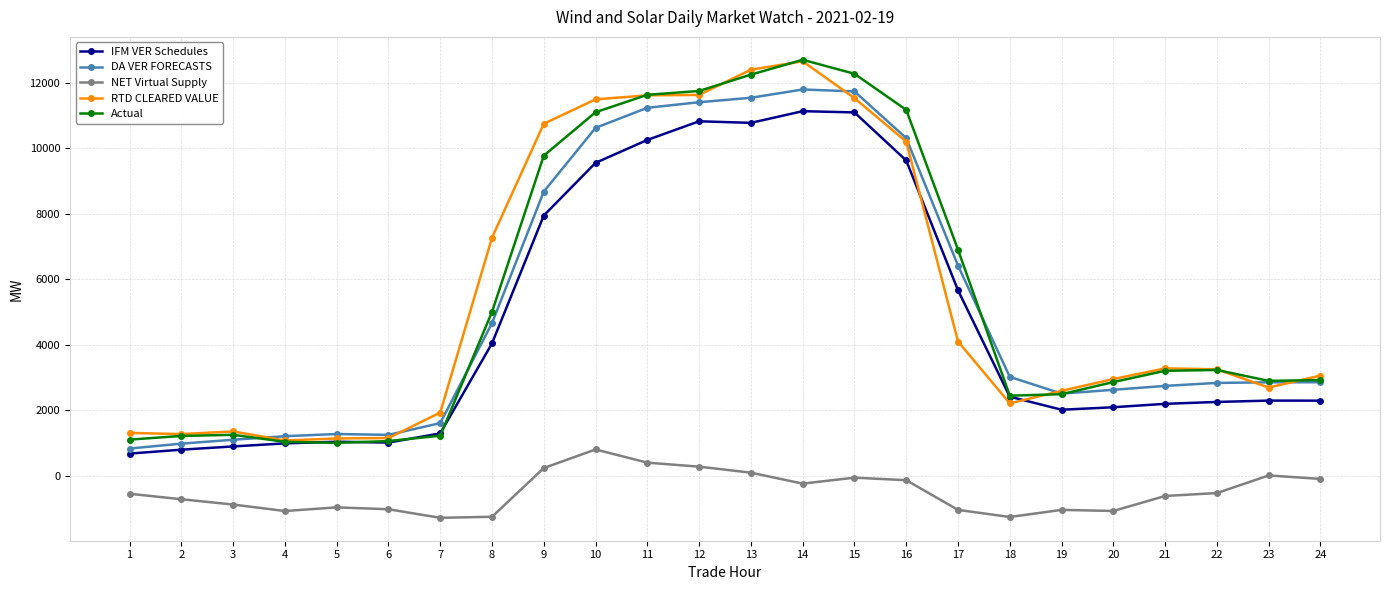

Is it true that DA VER FORECASTS equals 3657.3 at 20?

False